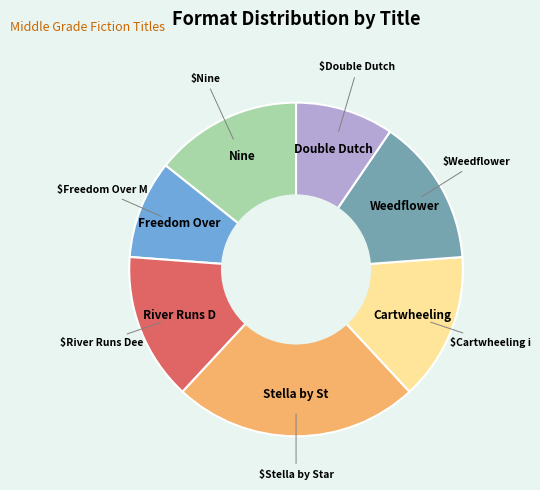

Is there a majority slice in this chart?

No